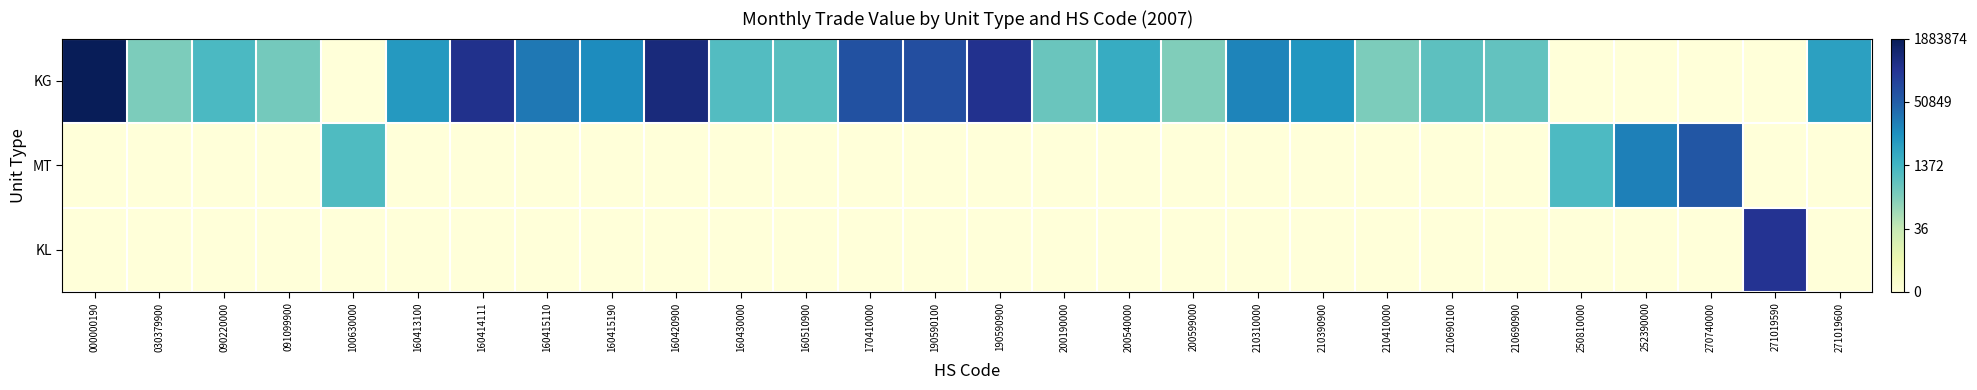

What is the maximum value shown in the chart?

14.4